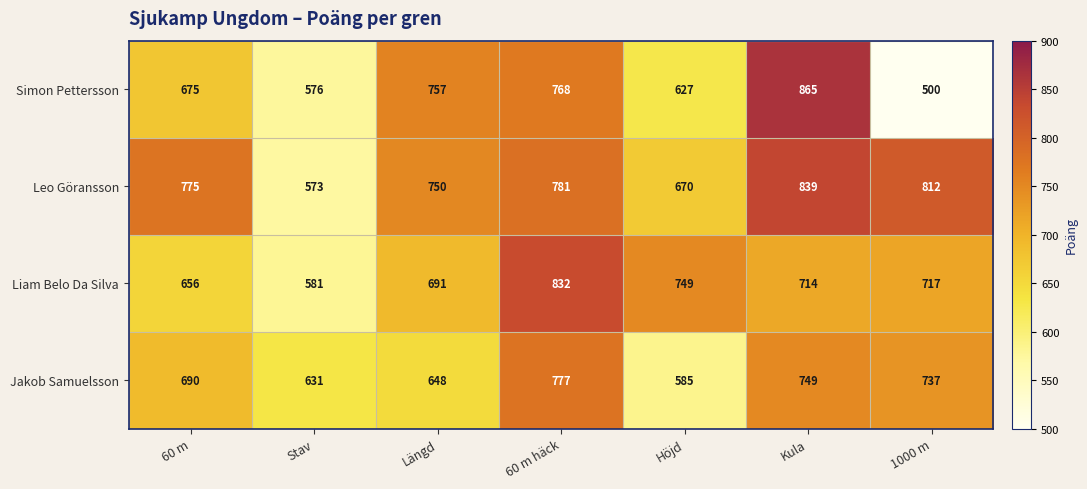

The value of Simon Pettersson at 60 m is 675. True or false?

True